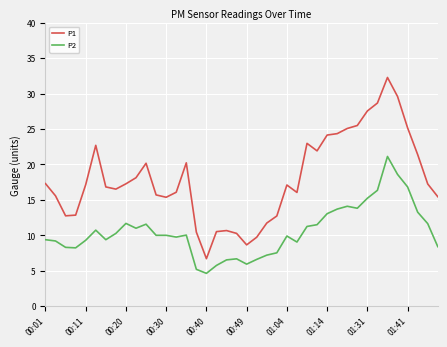

True or false: P1 and P2 cross at least once.

False